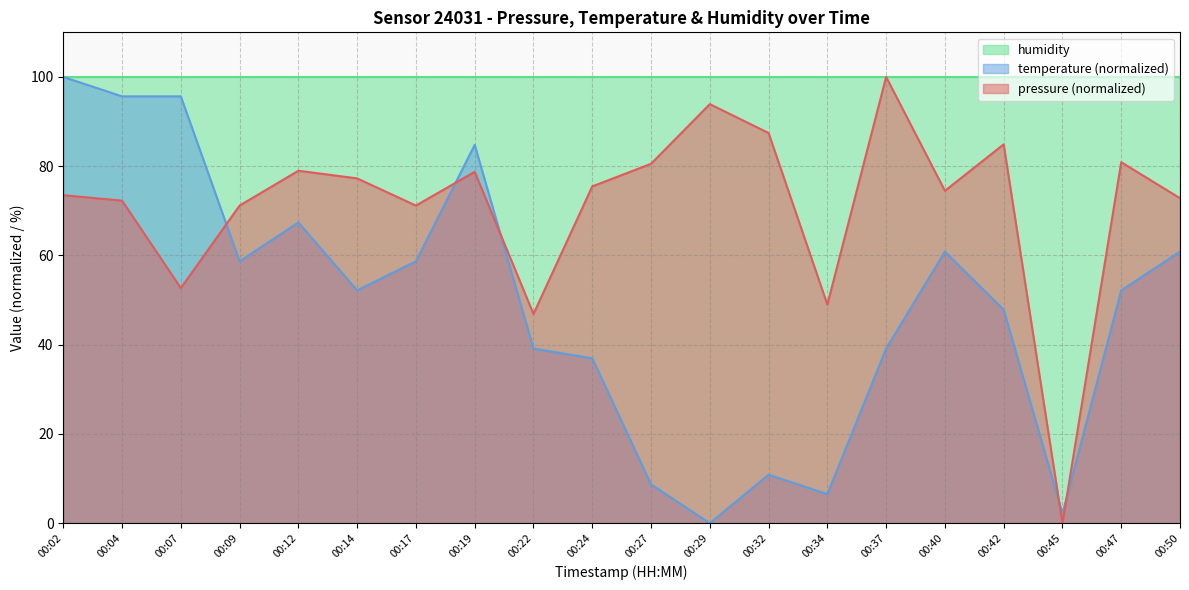

At which category does the chart reach its minimum across all series?

00:45